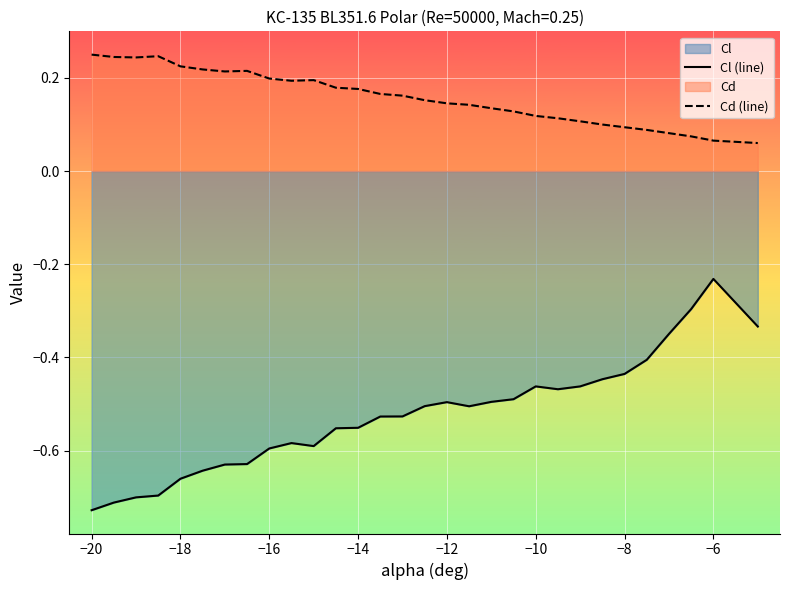

Is it true that Cl (line) equals -0.4 at −6?

False